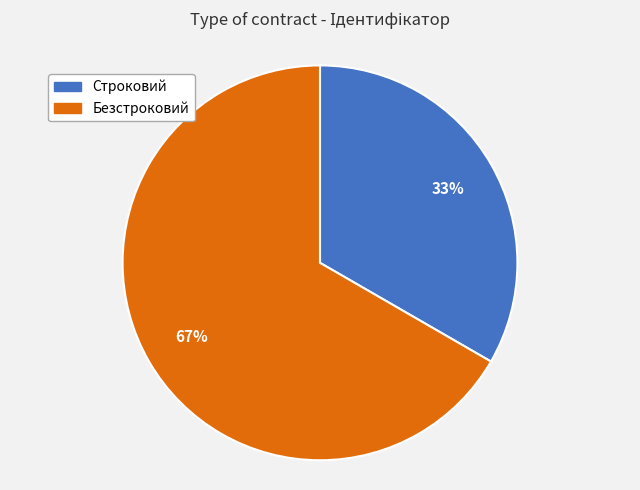

What percentage is the Безстроковий slice, to the nearest percent?

67%